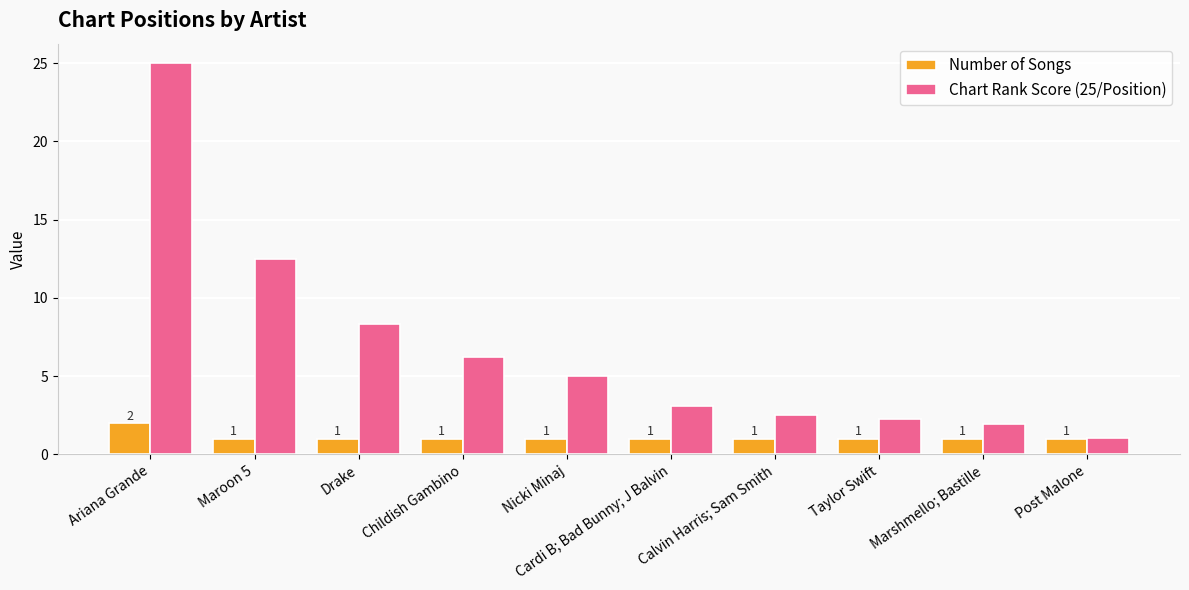

Does the chart contain stacked bars?

No